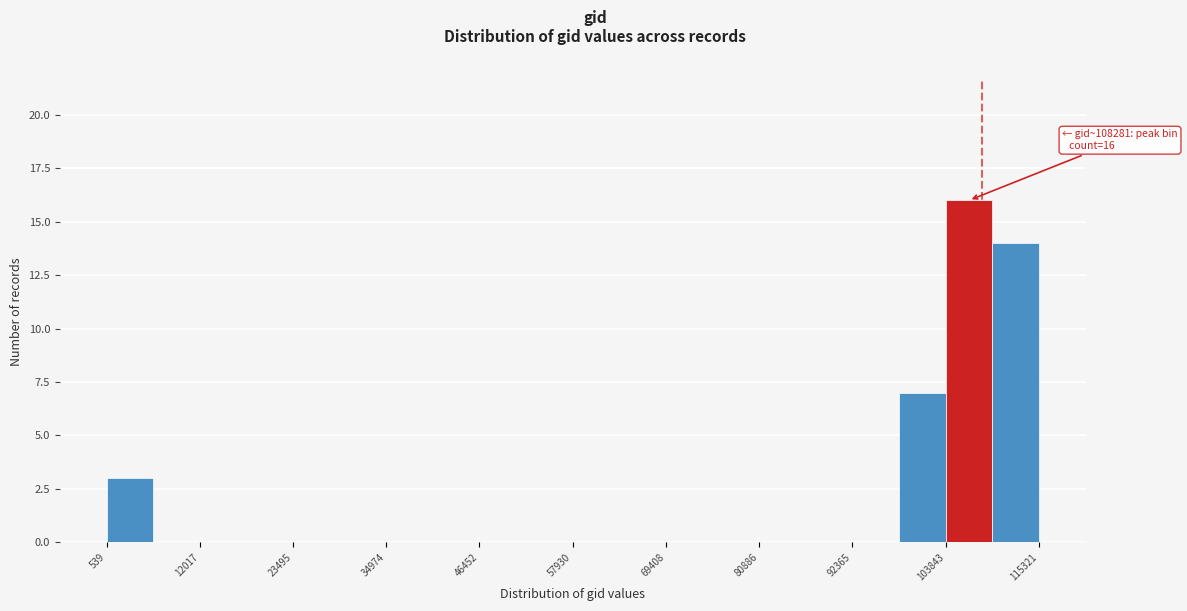

Read against the x-axis, roughly where is the centre of the tallest bar?

106000